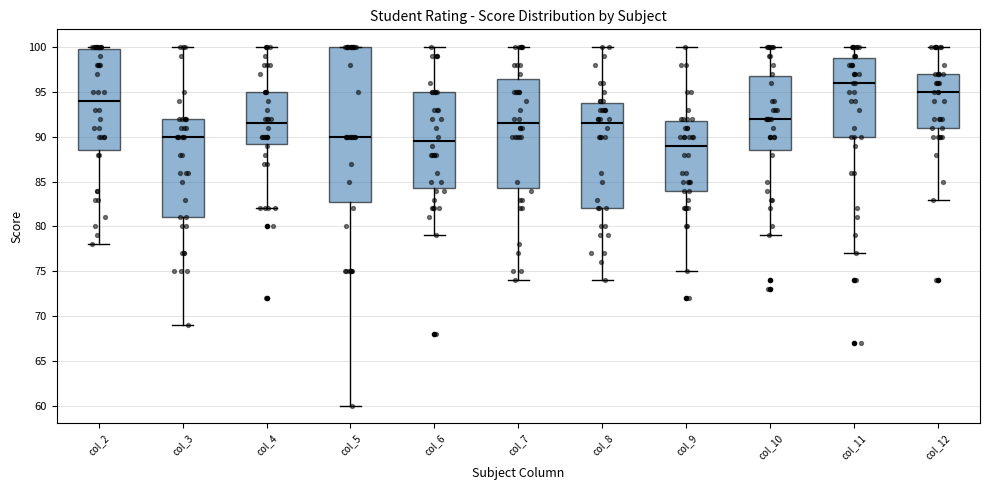

Where is the upper edge of the box for col_4 on the y-axis? The values are not printed on the chart, so give them approximately, as read against the axis.

95.0